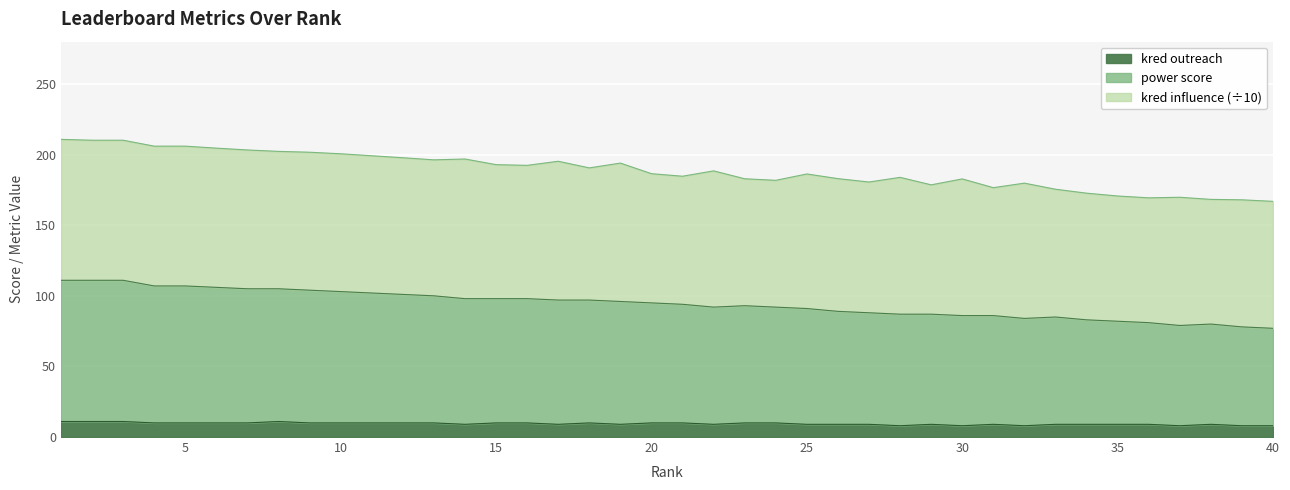

What is the minimum value for kred outreach?

8.0